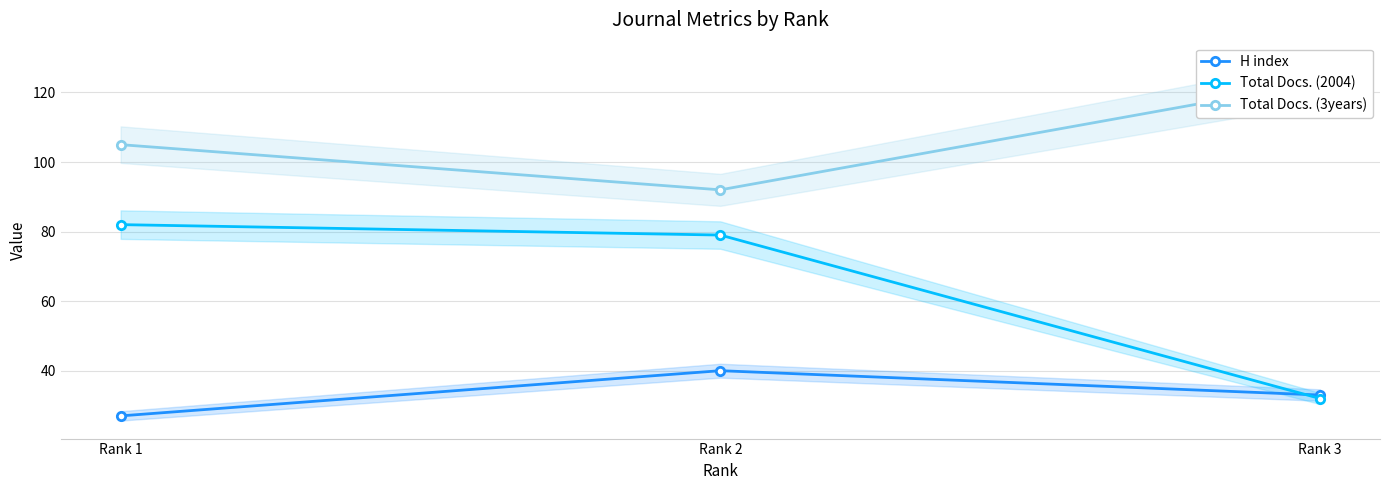

Reading left to right, list all the values displayed in this chart.

H index: 27	40	33
Total Docs. (2004): 82	79	32
Total Docs. (3years): 105	92	123